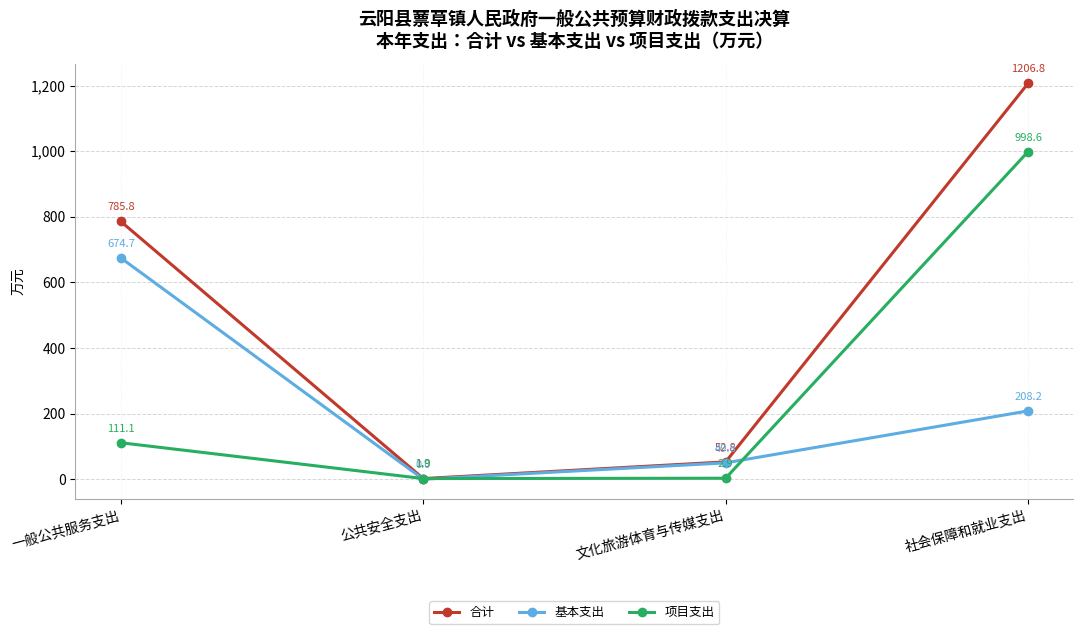

Which series has the largest range (max minus min)?

合计